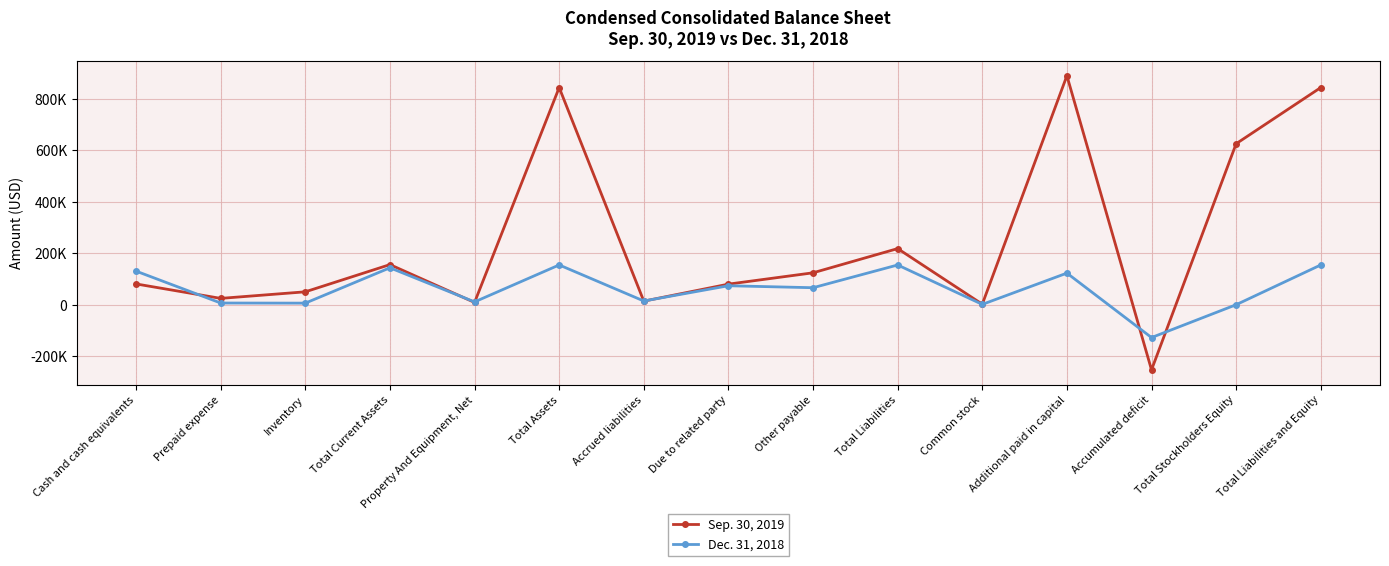

What is the spread (max minus min) of values at Other payable?

58031